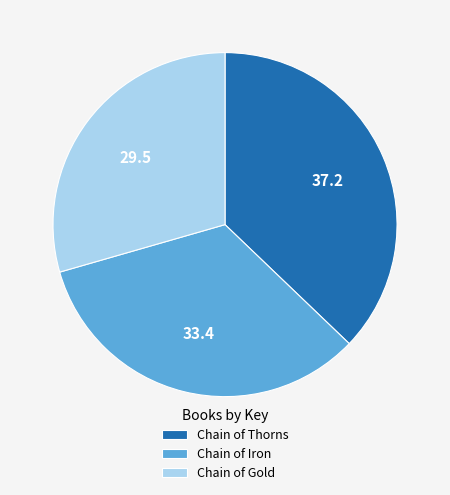

Is it true that Chain of Thorns is 37% of the pie?

True